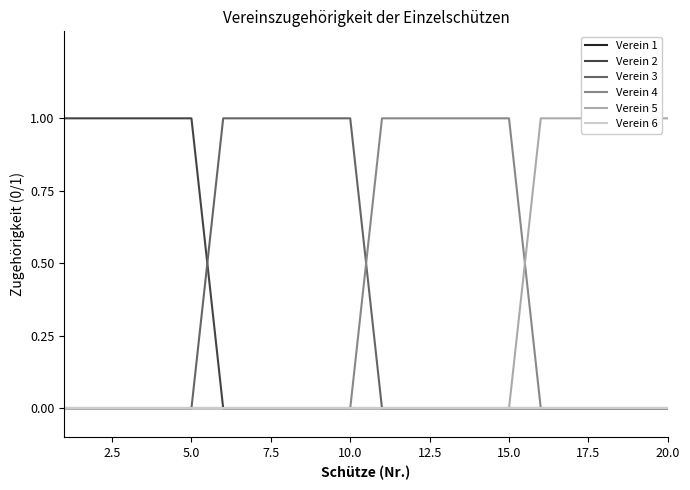

What is the difference between the second highest and second lowest values in the Verein 5 series?

1